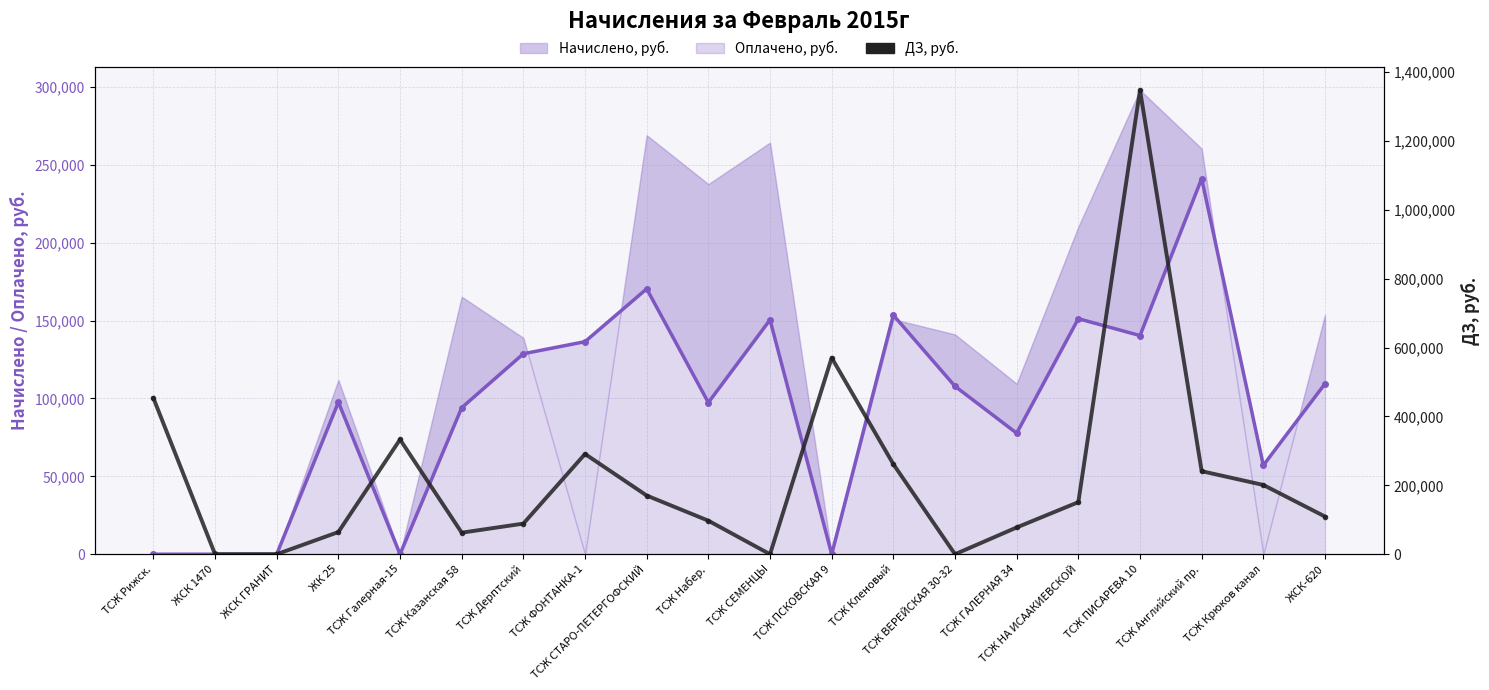

Is it true that Начислено (линия), руб. equals -105024.0 at ТСЖ ПСКОВСКАЯ 9?

False